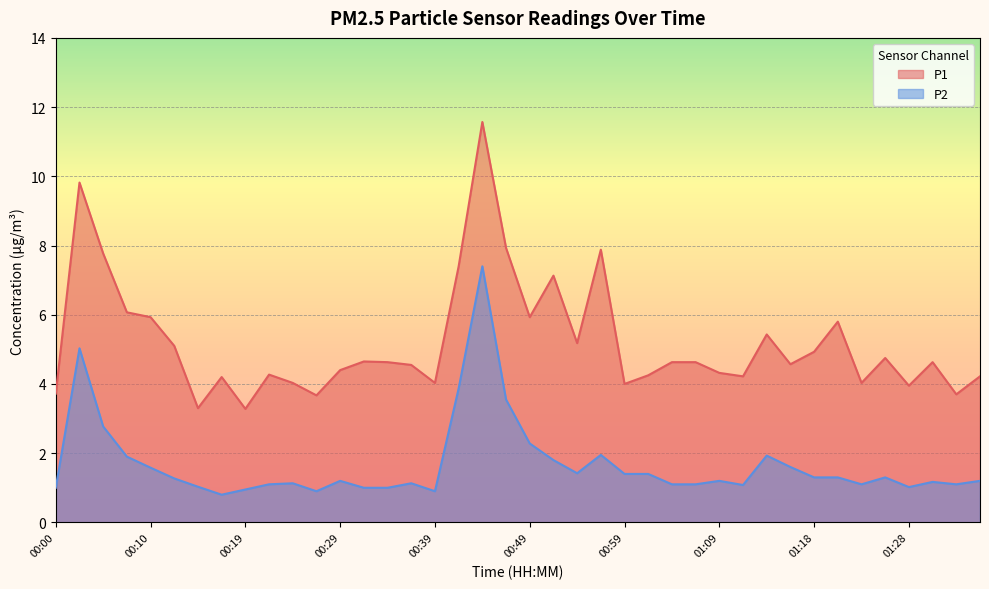

Rank the series at 01:01 from lowest to highest value.

P2, P1